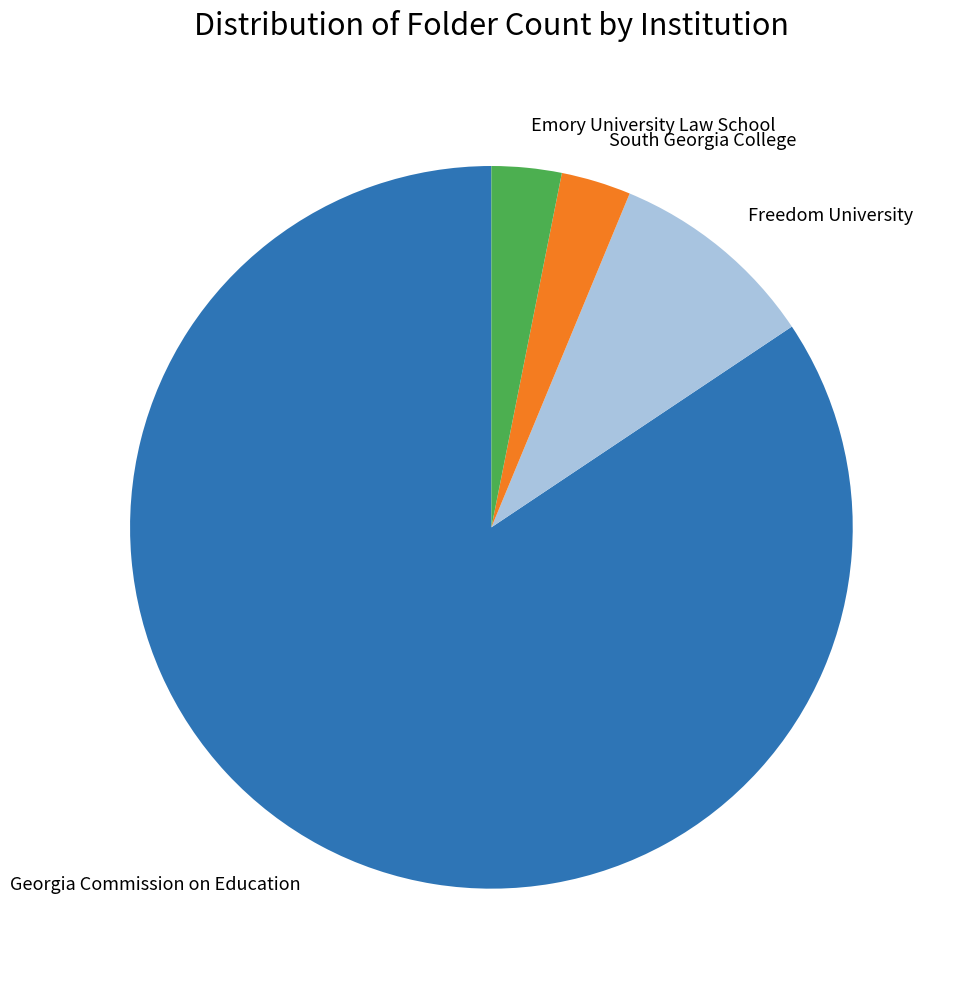

Which has a higher value, Emory University Law School or Freedom University?

Freedom University